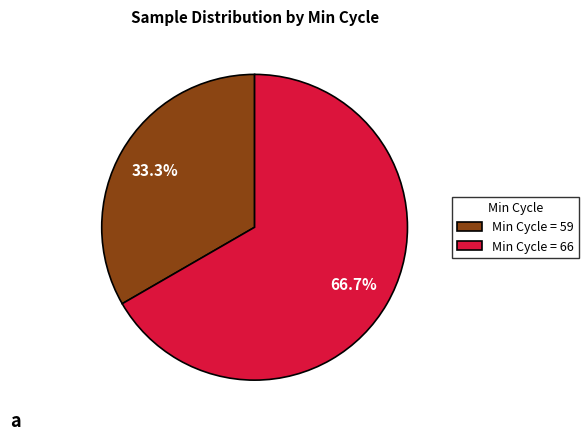

Which slice is the smallest?

Min Cycle = 59